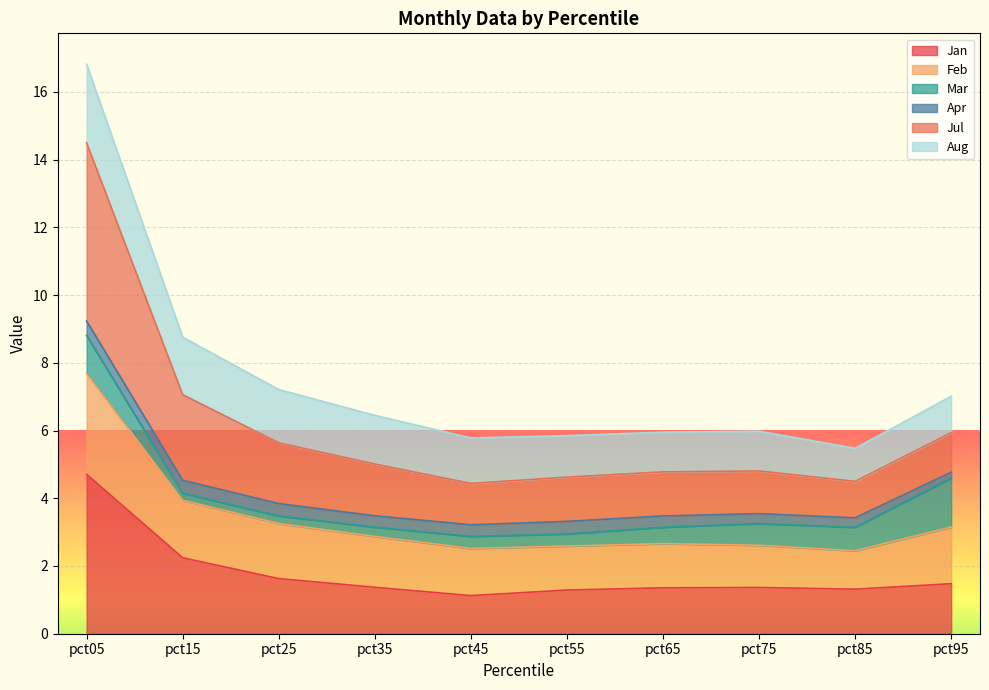

At which category is the sum across all series the highest?

pct05